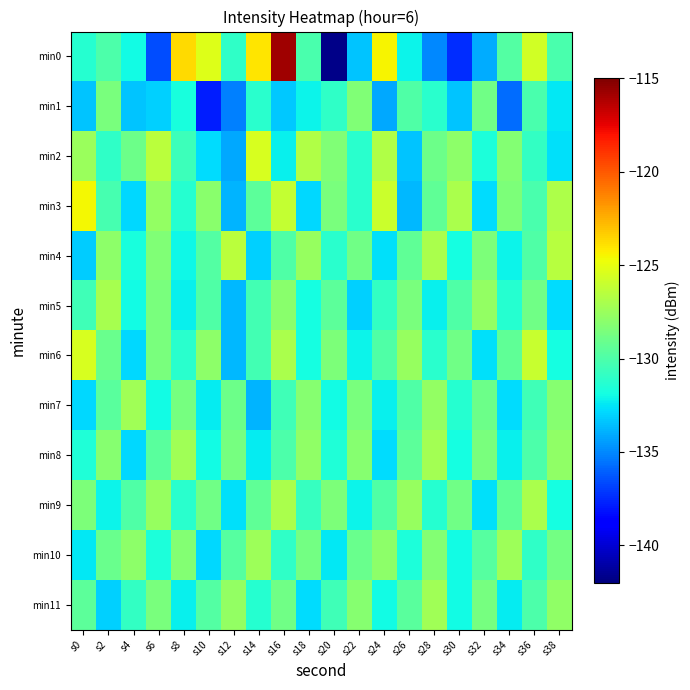

At s20, list the series in order from largest to smallest.

min2, min6, min9, min3, min5, min11, min1, min4, min8, min7, min10, min0